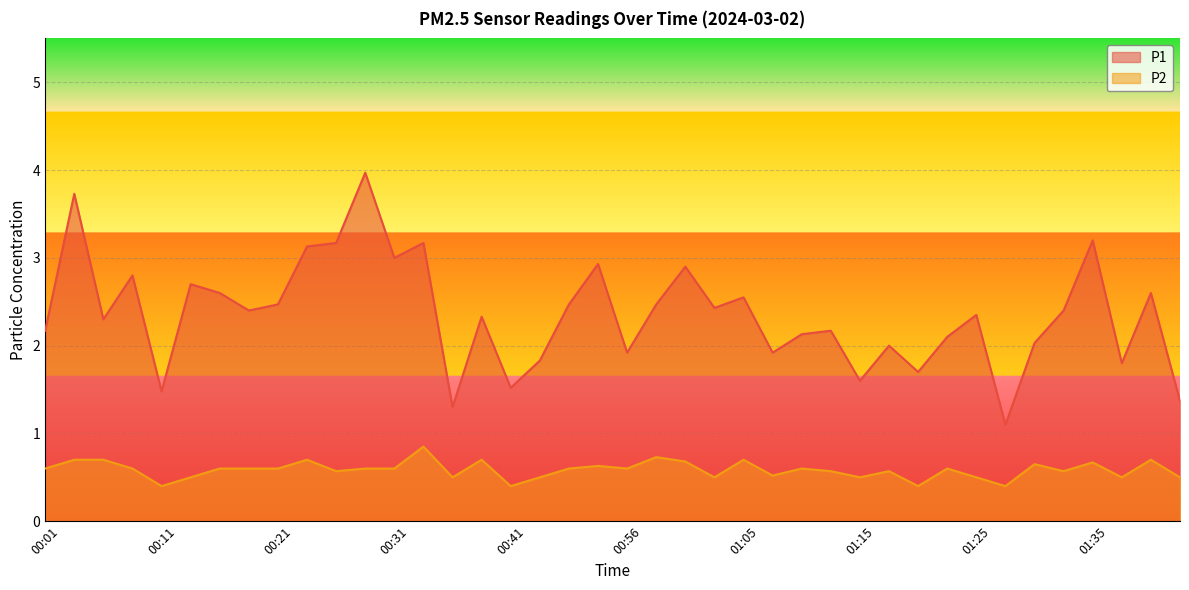

What is the sum of all P1 values?

94.2